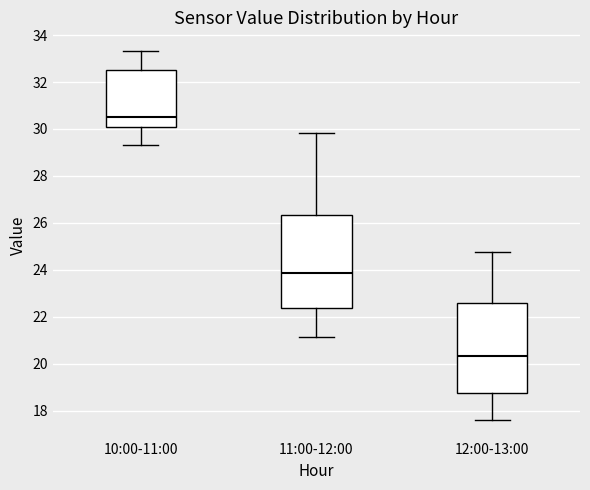

Where is the lower edge of the box for 10:00-11:00 on the y-axis? The values are not printed on the chart, so give them approximately, as read against the axis.

30.0